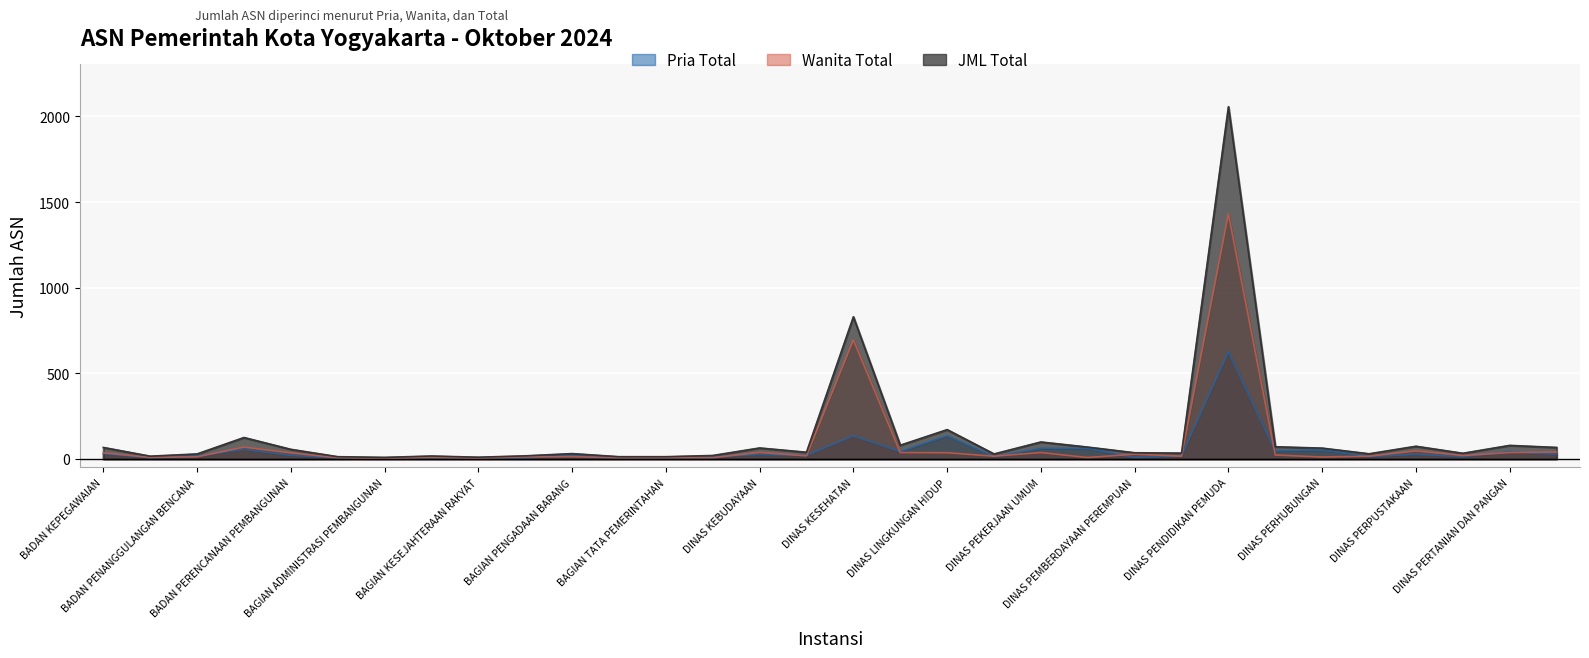

Does the chart display data point markers on the line(s)?

No